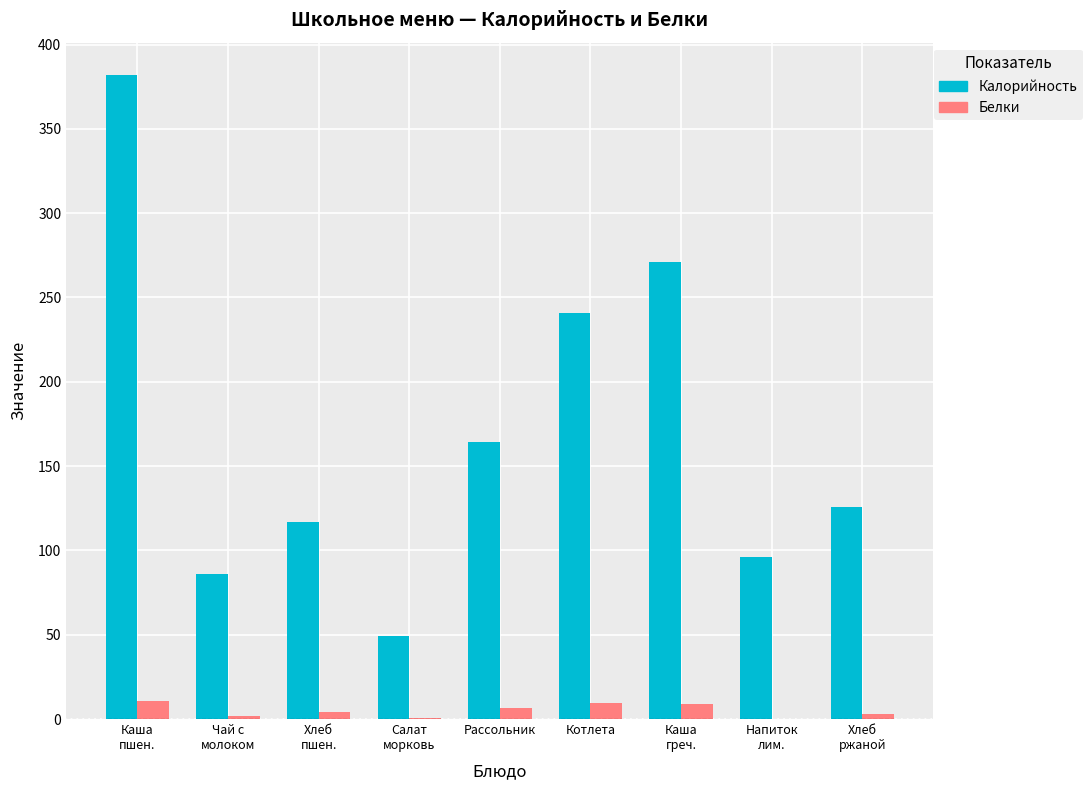

What is the maximum value for Белки?

10.6